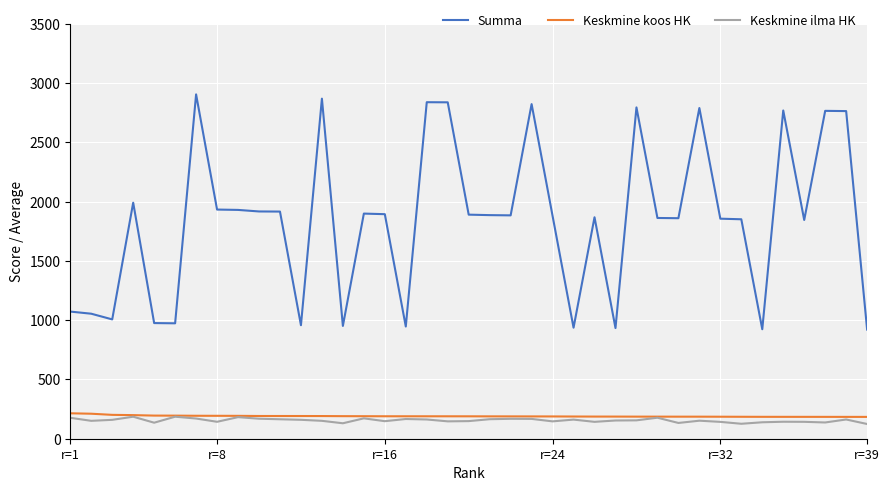

List the series in order of their peak value, lowest first.

Keskmine ilma HK, Keskmine koos HK, Summa